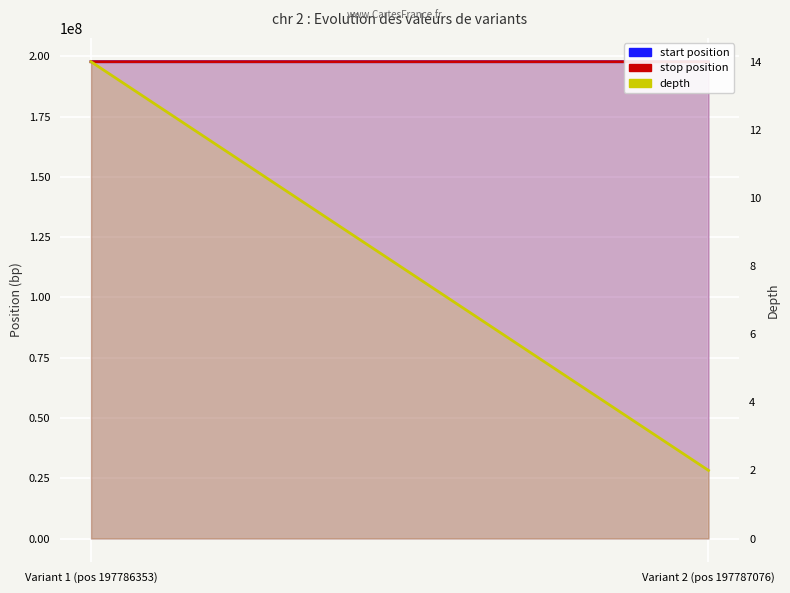

Between Variant 1 (pos 197786353) and Variant 2 (pos 197787076), which is larger?

Variant 2 (pos 197787076)